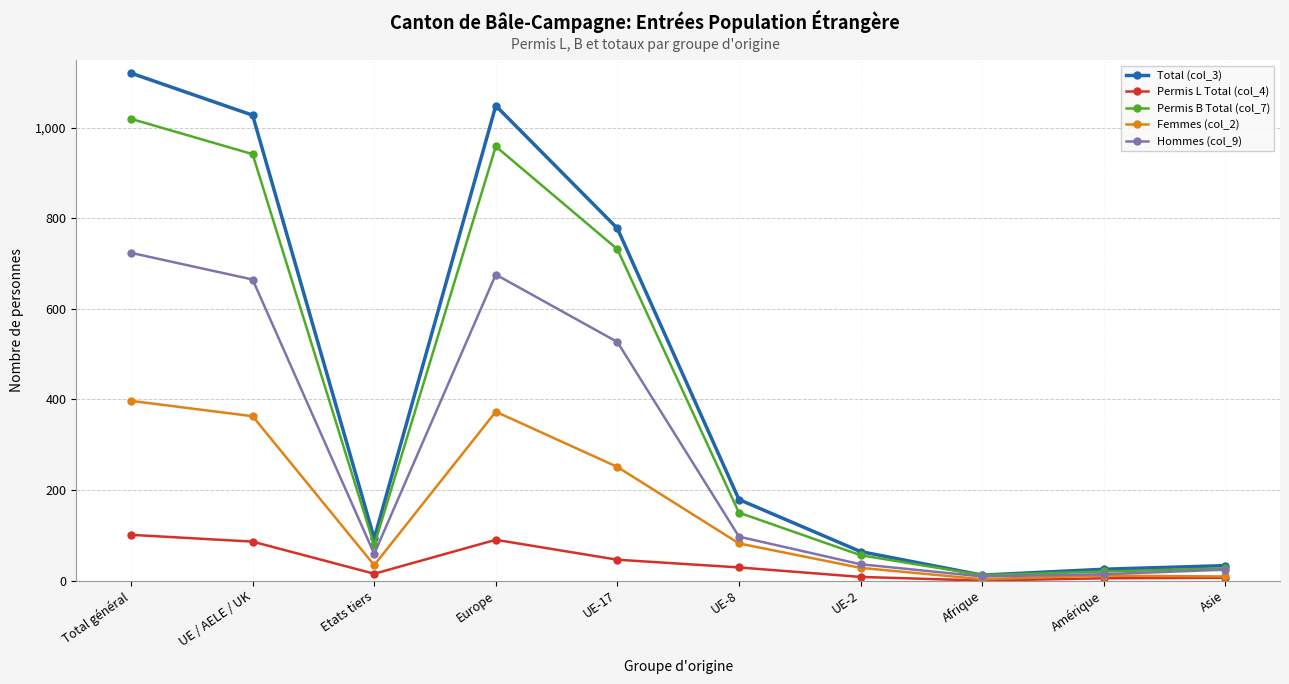

Where does the Femmes (col_2) series first go above 82?

Total général